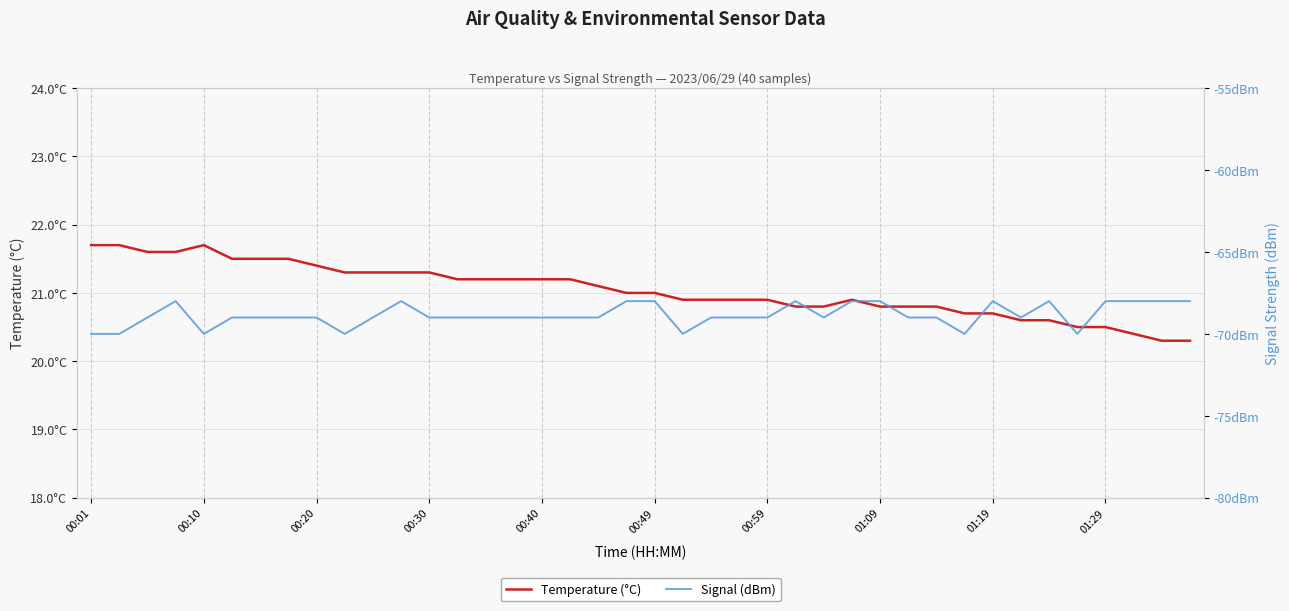

Rank the series by their maximum value, from lowest to highest.

Signal (dBm), Temperature (°C)